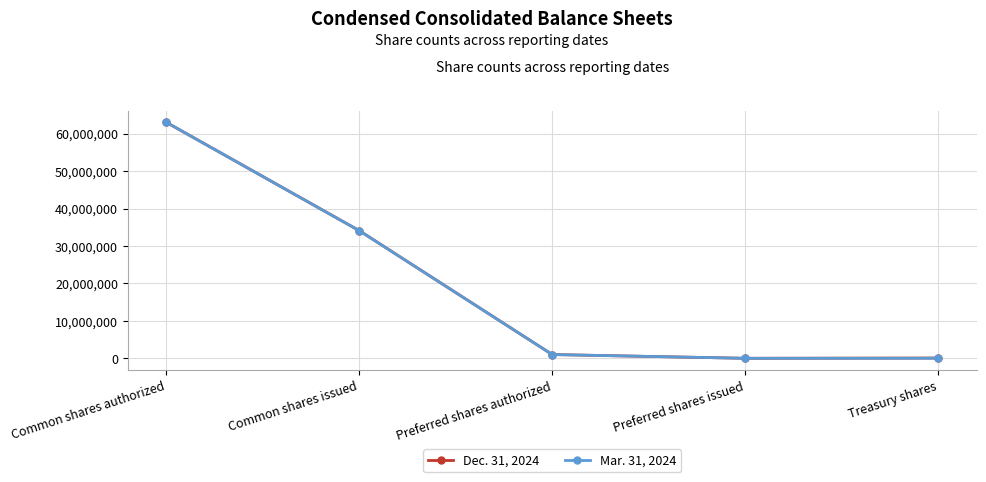

Is the value of Mar. 31, 2024 at Common shares issued greater than the value of Dec. 31, 2024 at Treasury shares?

Yes